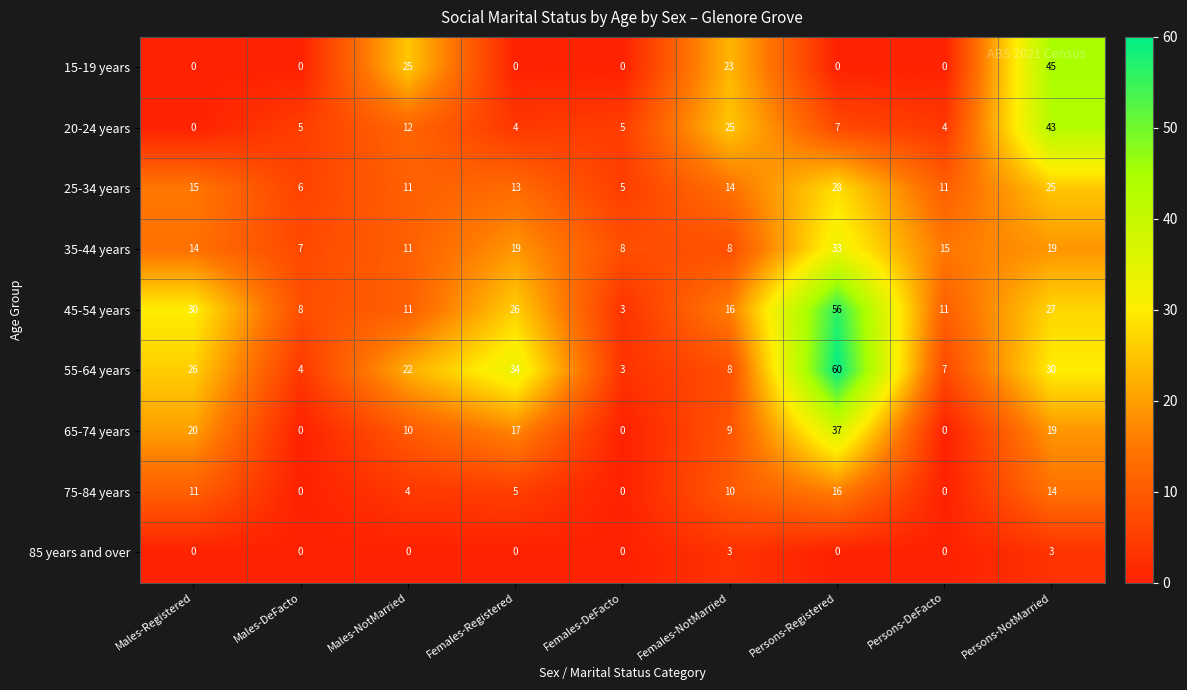

At how many categories does at least one series exceed 55?

1